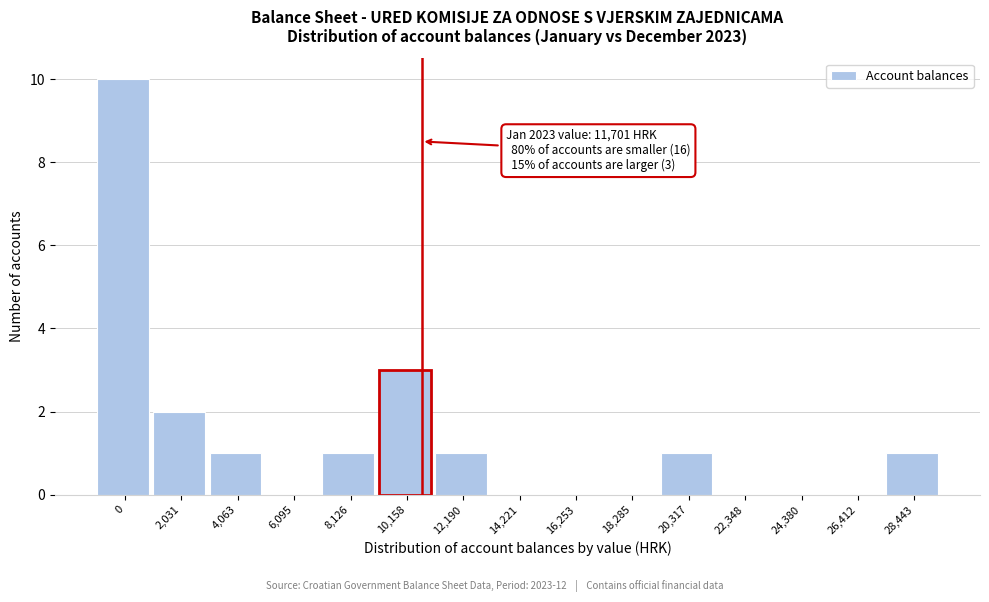

Reading left to right, what are all the values shown in this chart?

0=10	2,031=2	4,063=1	6,095=0	8,126=1	10,158=3	12,190=1	14,221=0	16,253=0	18,285=0	20,317=1	22,348=0	24,380=0	26,412=0	28,443=1